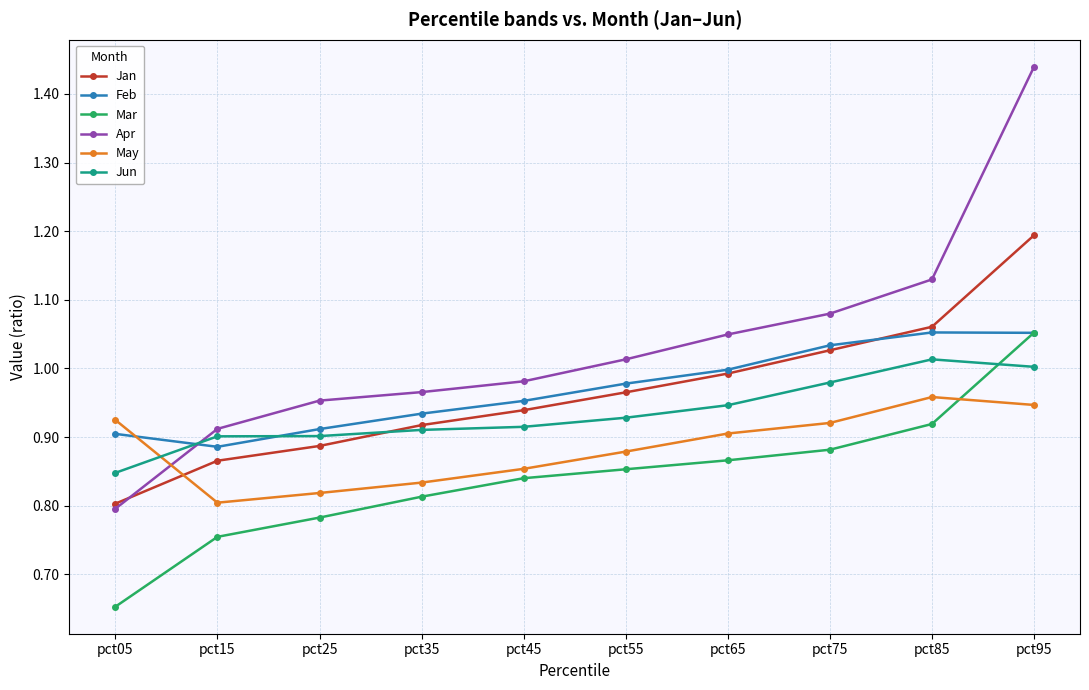

Is it true that Mar equals 0.2 at pct45?

False